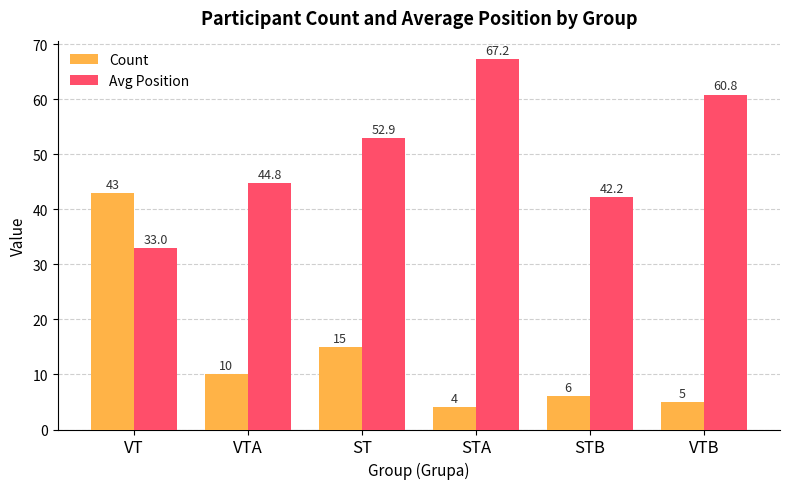

What is the label of the 6th bar from the right?

VT